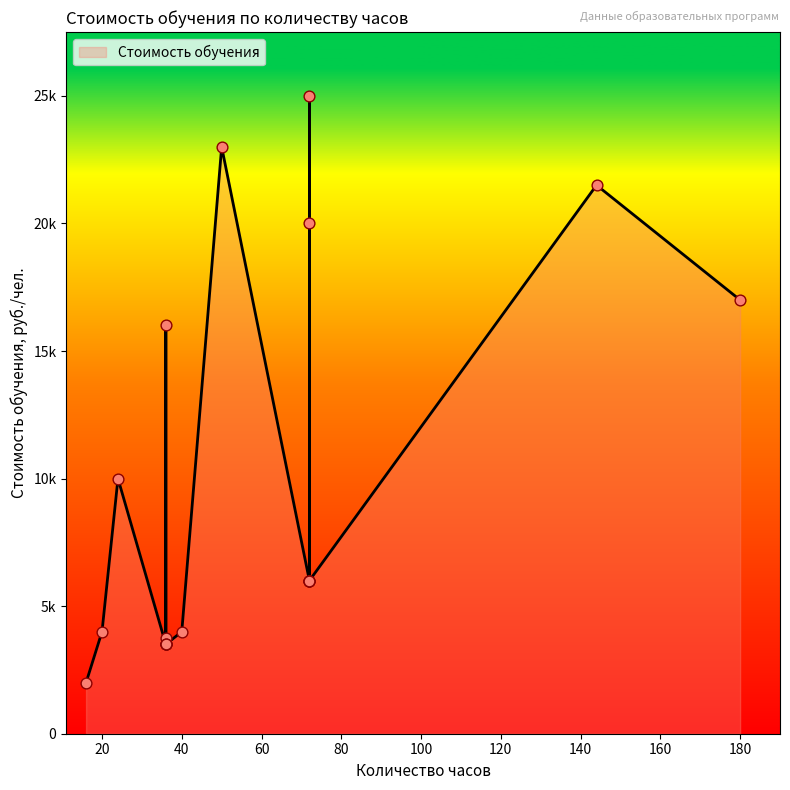

What is the change in value from 36 to 36?

+12500